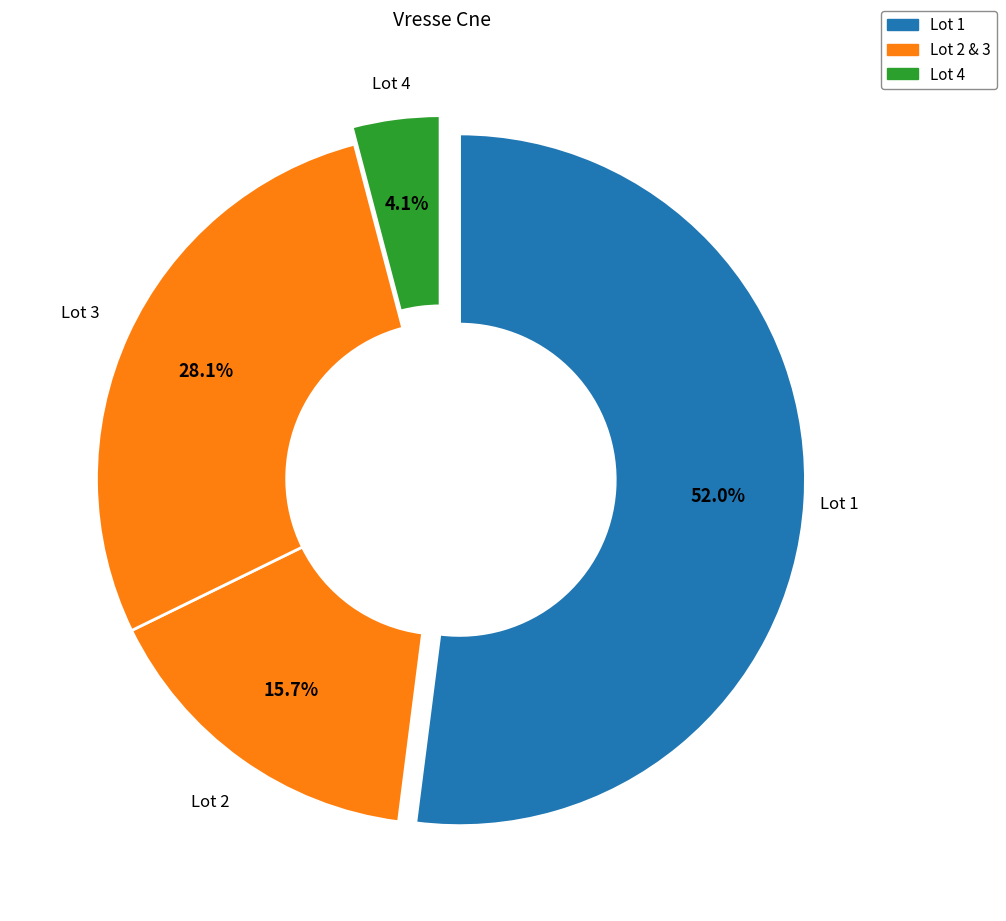

What is the smallest slice in the pie chart?

lot_4